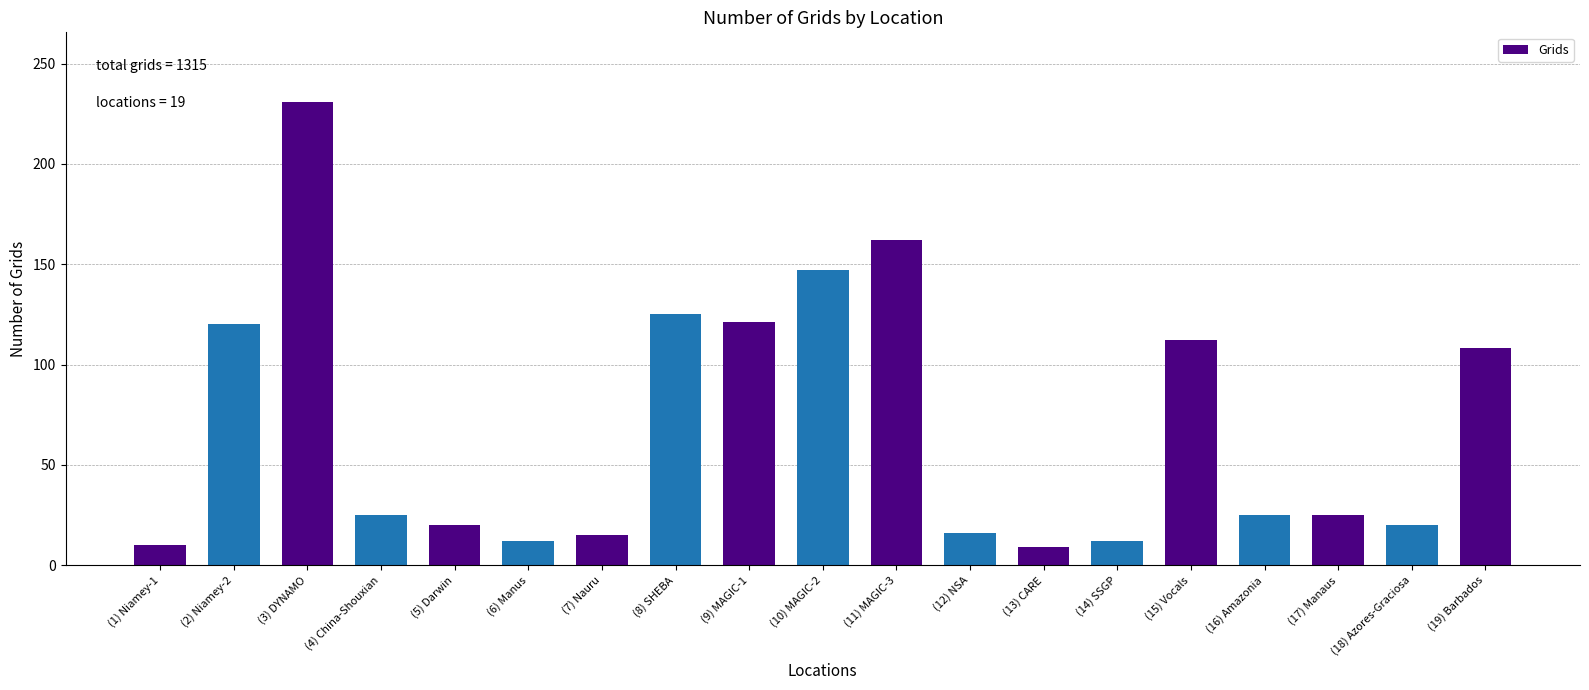

What is the value of the 1st bar from the left?

10